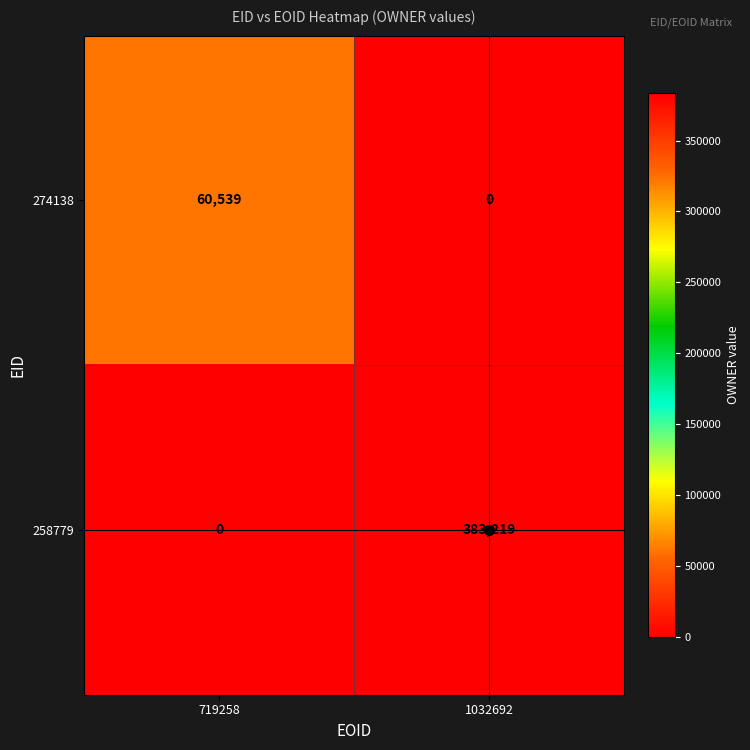

At which label does 258779 reach its peak?

1032692